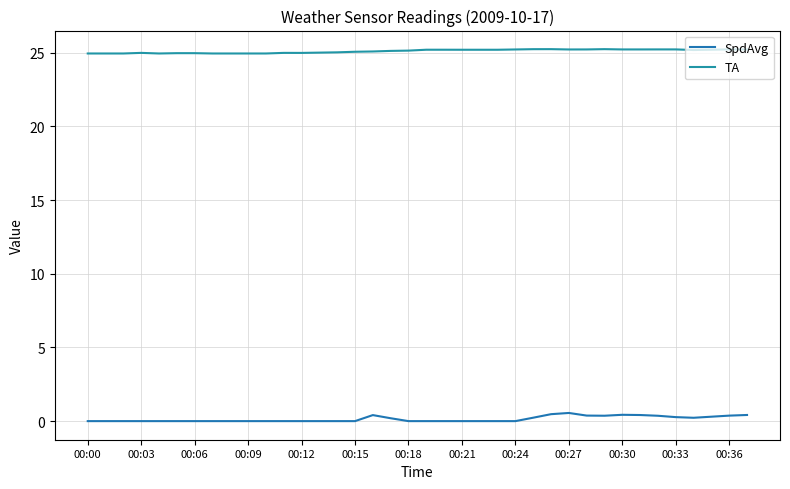

Does the chart display data point markers on the line(s)?

No